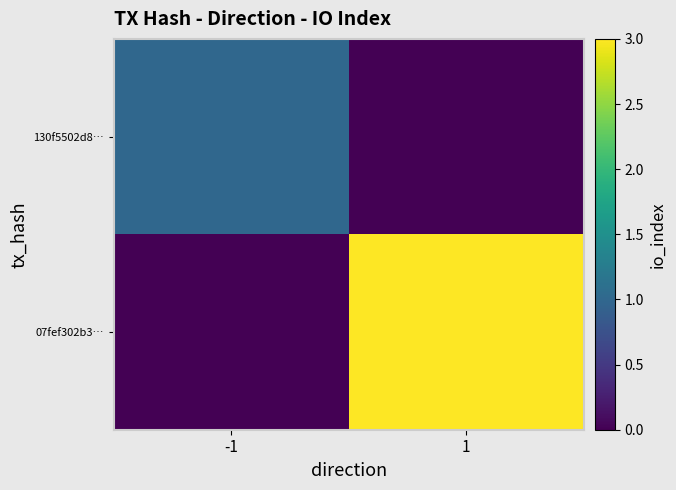

Reading left to right, transcribe all the data shown in this chart.

130f5502d8…: -1=1	1=0
07fef302b3…: -1=0	1=3